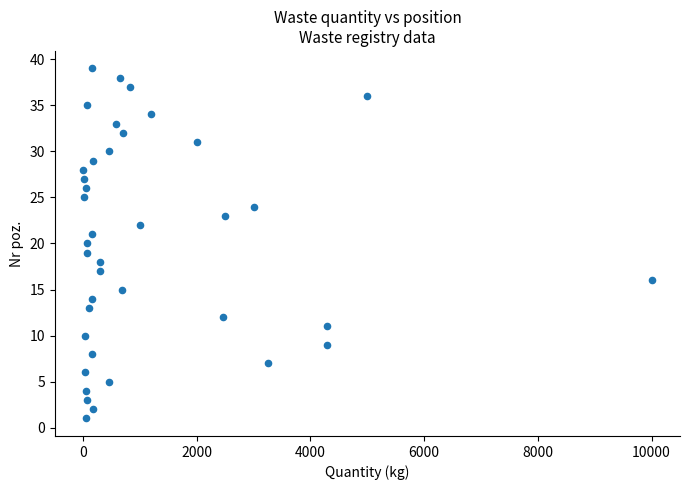

What is the range of Y values (max minus min)?

38